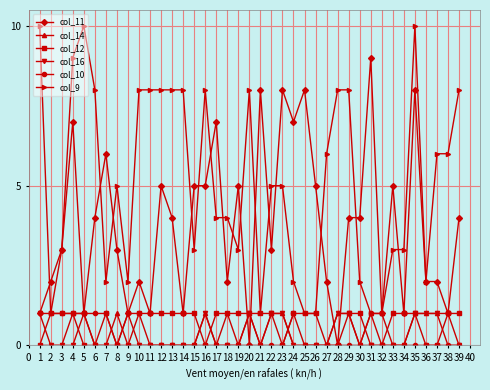

Is the value of col_14 at 34 greater than the value of col_10 at 3?

No